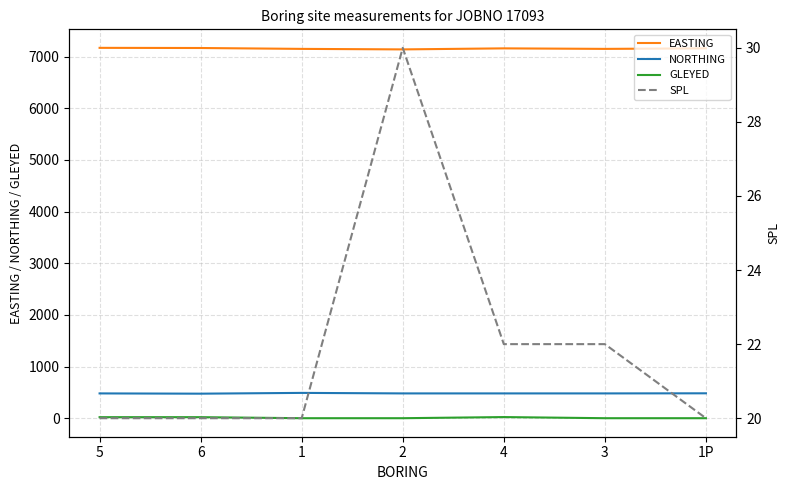

True or false: GLEYED and NORTHING intersect in this chart.

False